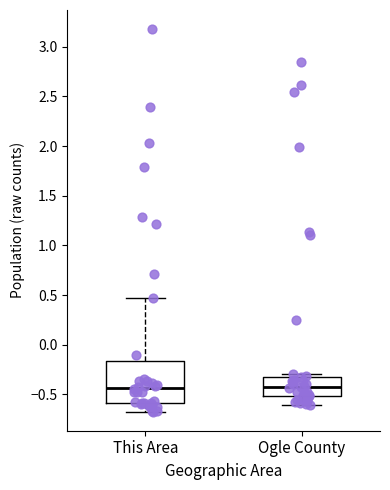

Reading left to right, transcribe this box plot: for each box, give where its median line is, the range the box spans, and where its two whiskers end, as read against the y-axis. The values are not printed on the chart, so give them approximately, as read against the axis.

This Area: median -0.45, box -0.60 to -0.15, whiskers -0.65 to 0.45
Ogle County: median -0.40, box -0.50 to -0.30, whiskers -0.60 to -0.30 (just above the box's upper edge)